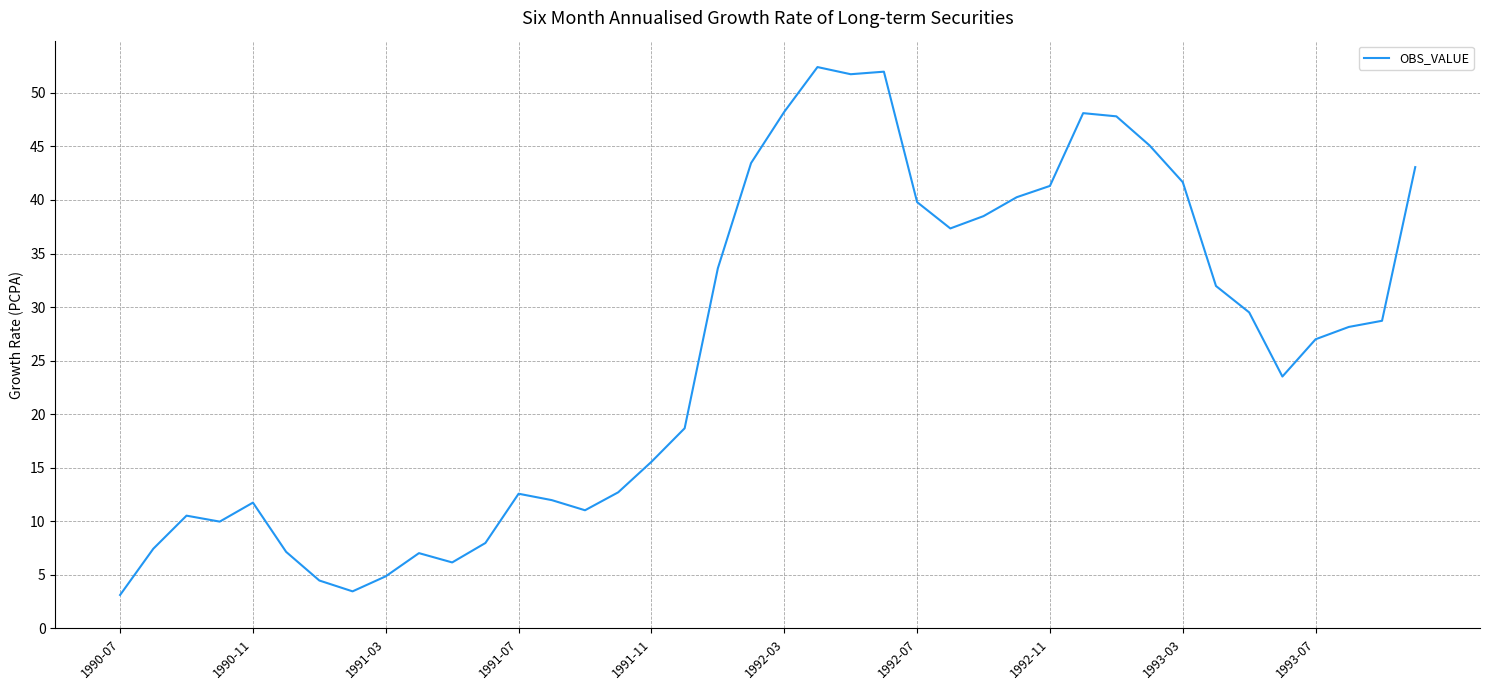

What is the maximum value shown in the chart?

52.4